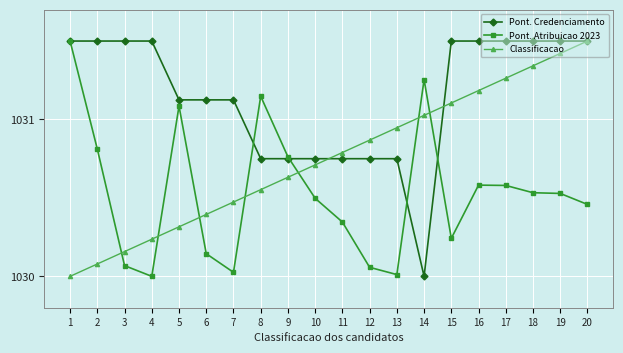

At which category does Pont. Atribuicao 2023 reach its first local valley?

4